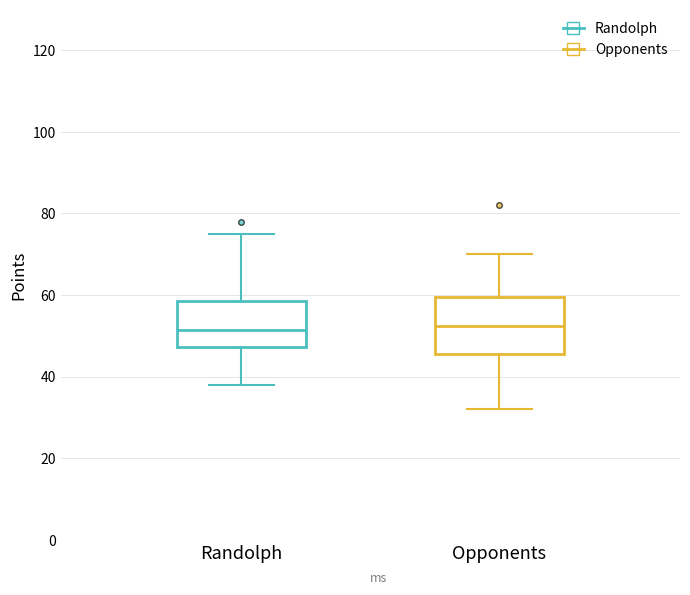

Where does the upper whisker of the box for Opponents end on the y-axis? The values are not printed on the chart, so give them approximately, as read against the axis.

70